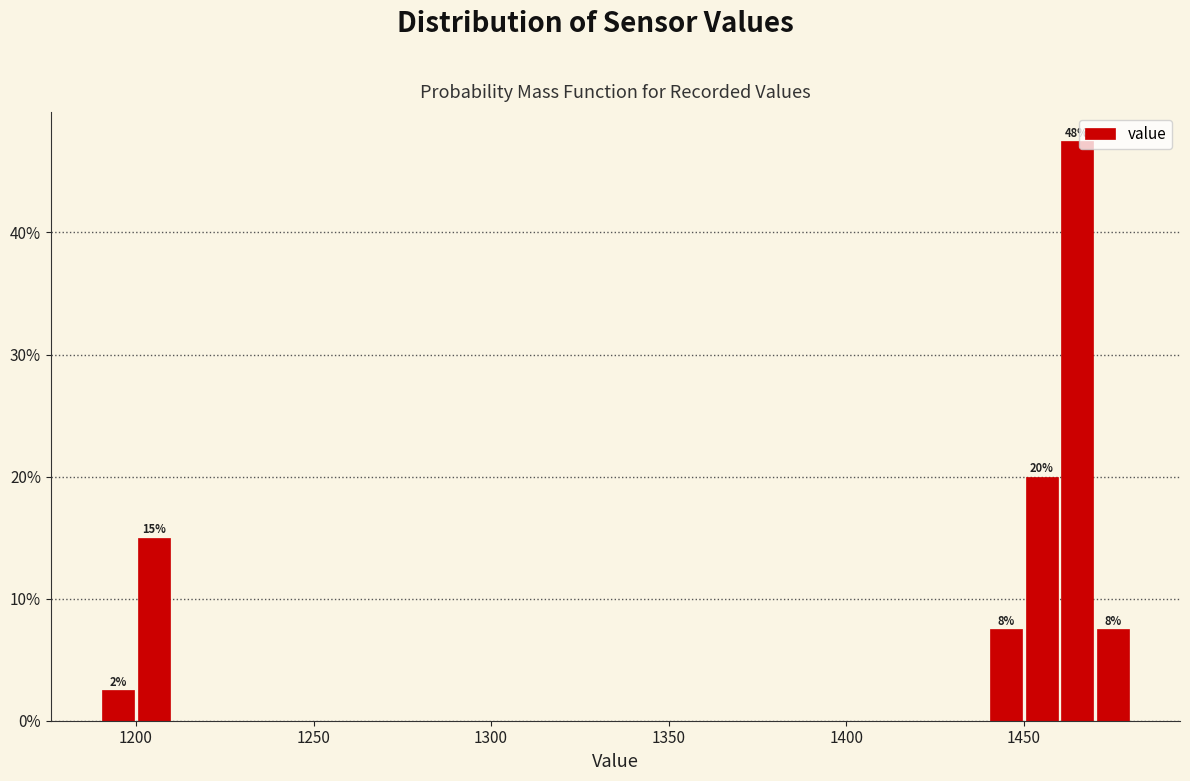

Around what value on the x-axis is the tallest bar? Give the approximate position of its centre, as read against the axis.

1465